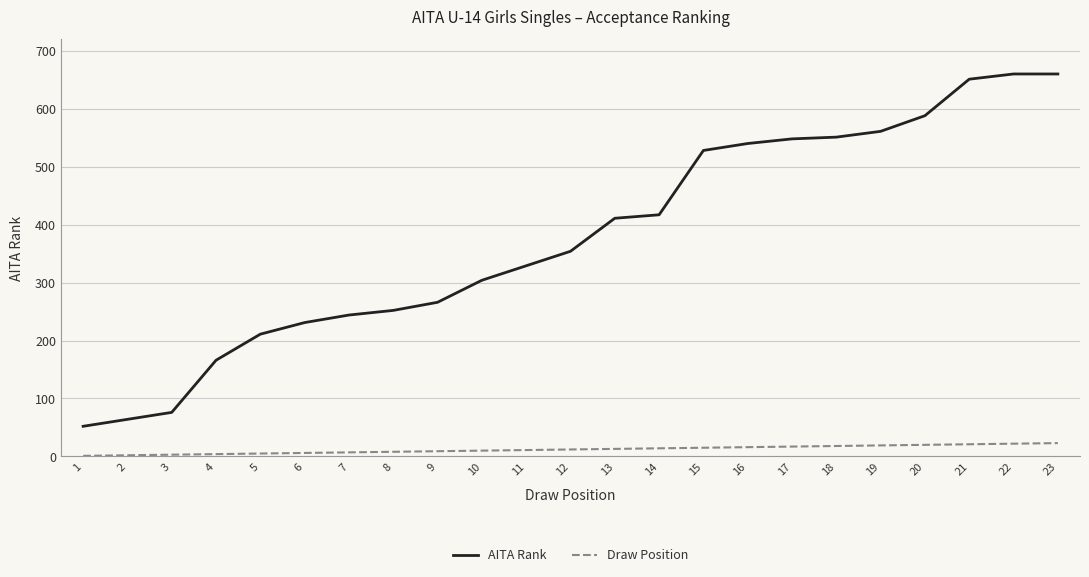

True or false: Draw Position and AITA Rank cross at least once.

False